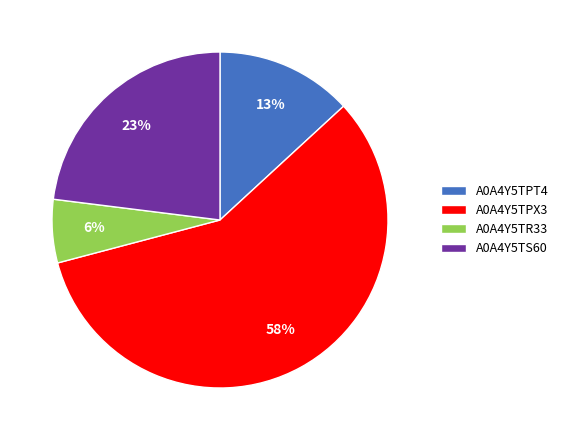

Combined, do A0A4Y5TS60 and A0A4Y5TPT4 account for over 50%?

No